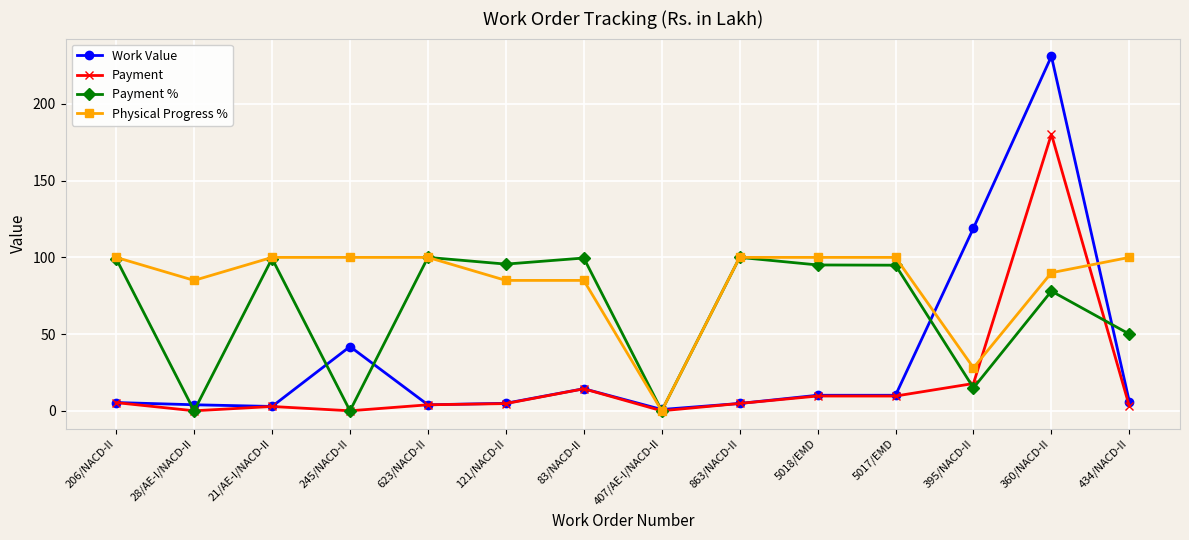

At which category does the chart reach its peak across all series?

360/NACD-II